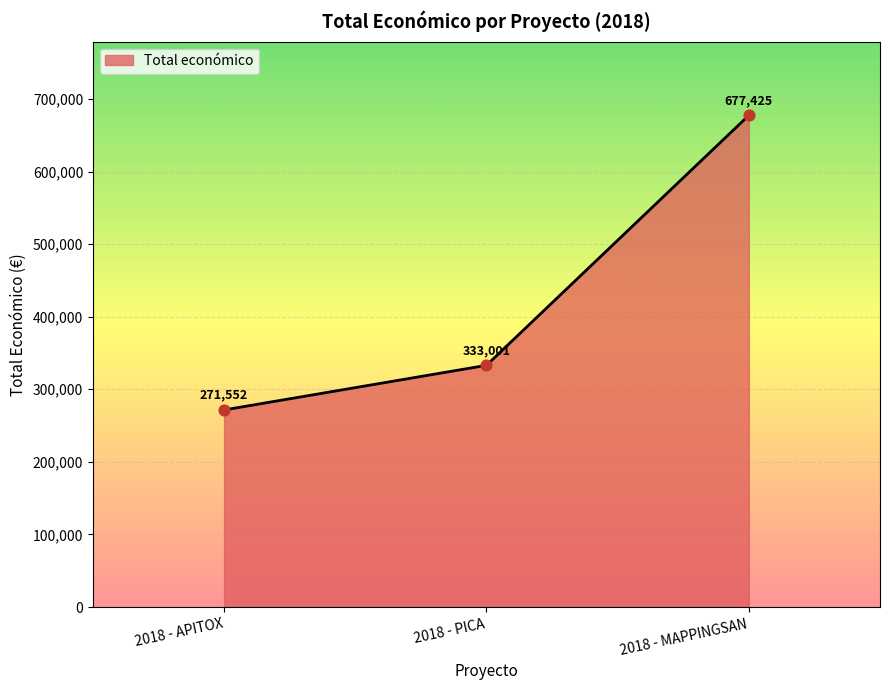

What is the change in value from 2018 - APITOX to 2018 - PICA?

+61449